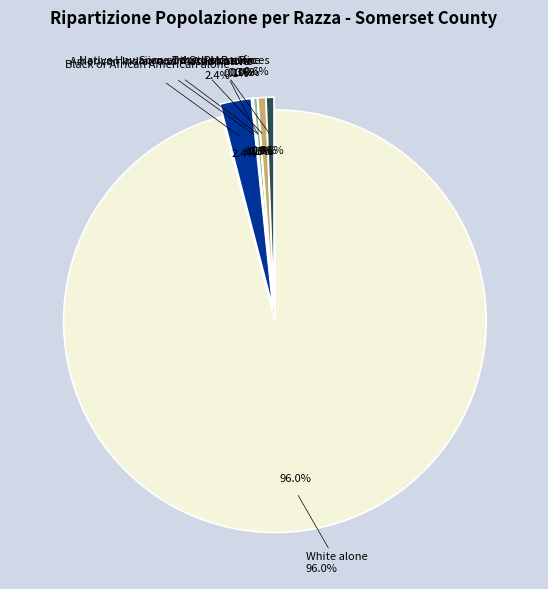

Is there a majority slice in this chart?

Yes